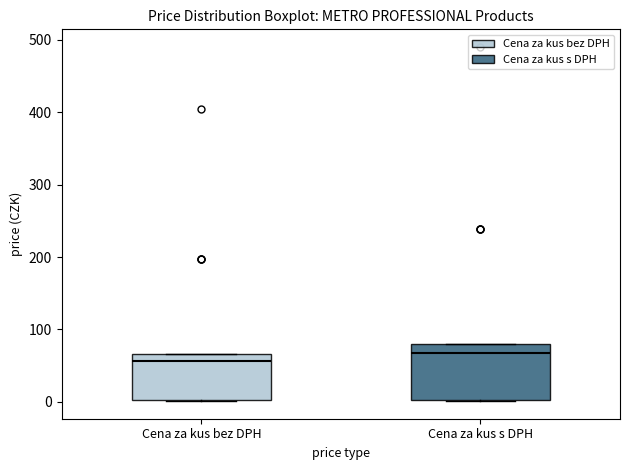

Reading left to right, transcribe this box plot: for each box, give where its median line is, the range the box spans, and where its two whiskers end, as read against the y-axis. The values are not printed on the chart, so give them approximately, as read against the axis.

Cena za kus bez DPH: median 60, box 0 to 70, whiskers 0 to 70
Cena za kus s DPH: median 70, box 0 to 80, whiskers 0 to 80